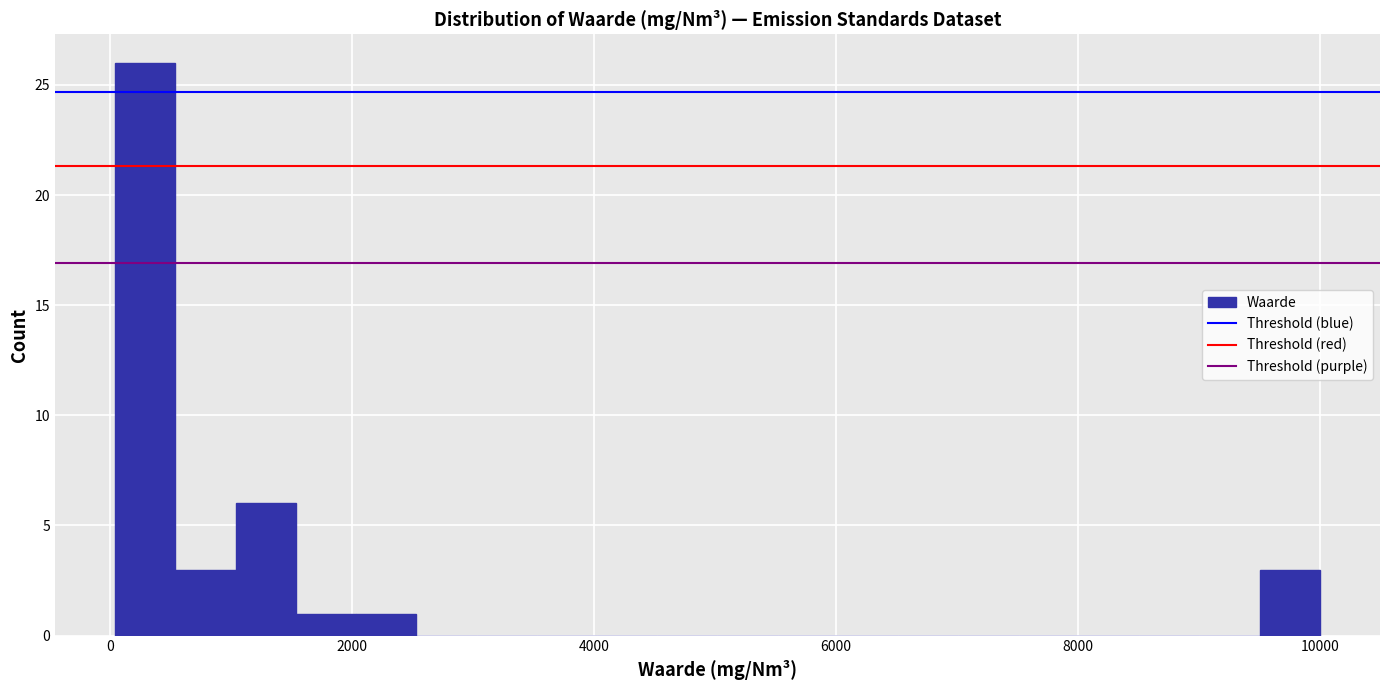

Around what value on the x-axis is the tallest bar? Give the approximate position of its centre, as read against the axis.

200